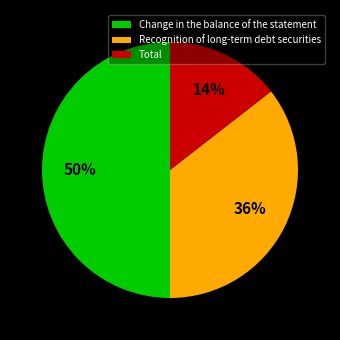

To the nearest percent, what portion does Change in the balance of the statement represent?

50%